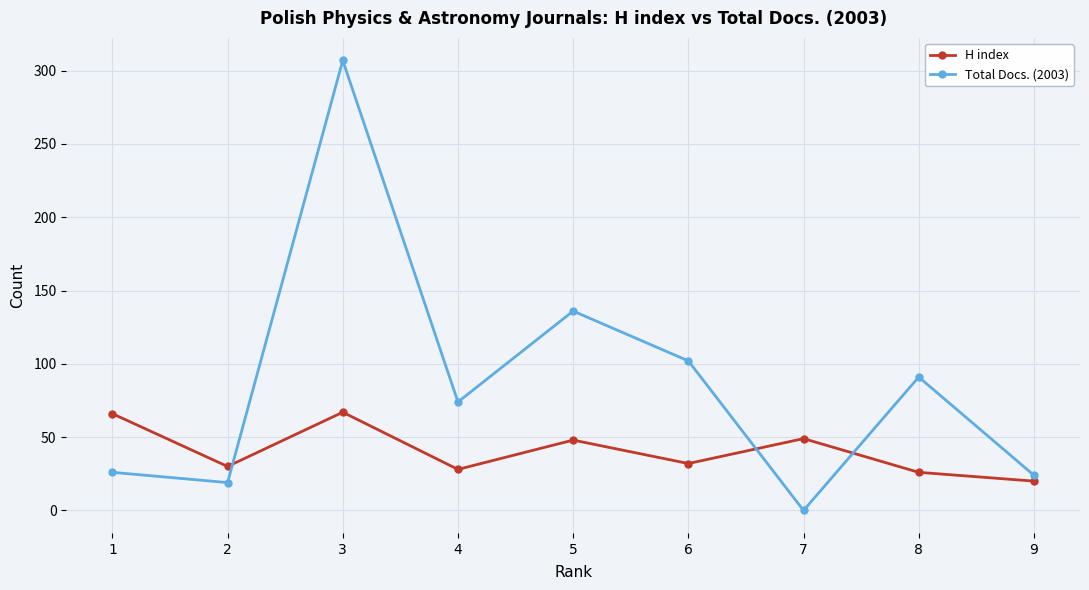

What is the sum of all Total Docs. (2003) values?

779